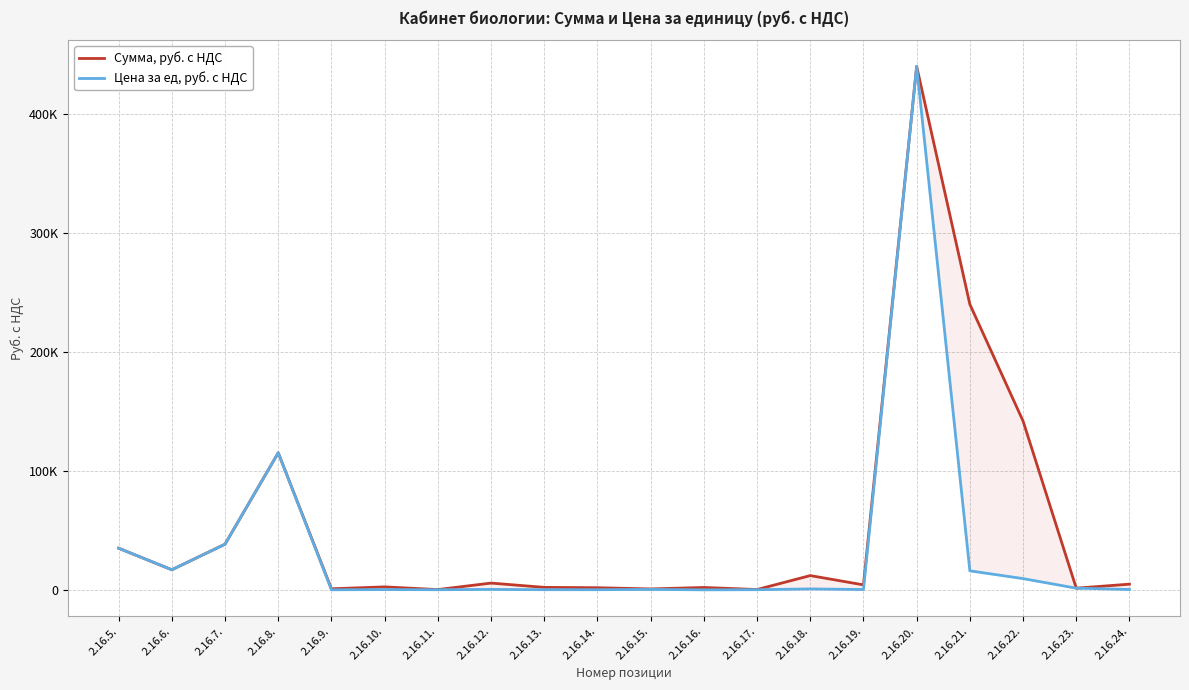

At which label is Цена за ед, руб. с НДС closest to 220010?

2.16.8.